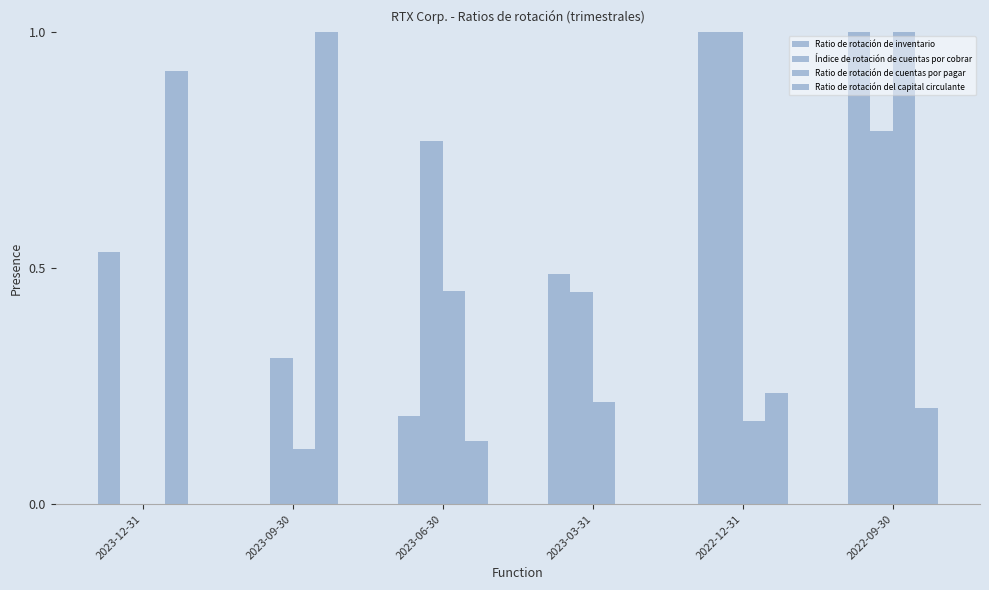

Does the chart contain stacked bars?

No